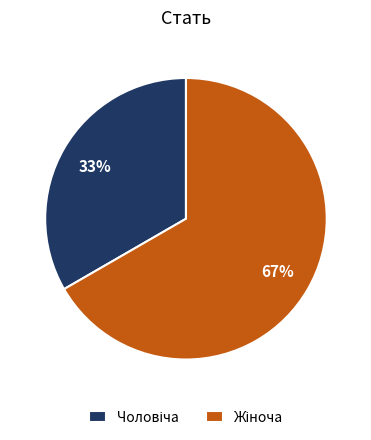

Does any single category account for the majority?

Yes